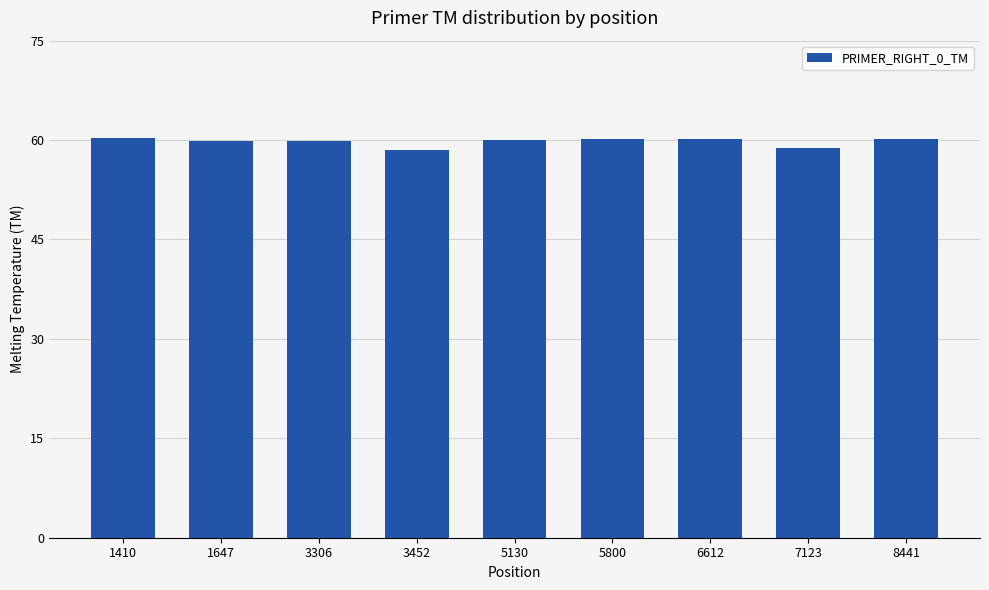

Approximately how many times larger is the value at 6612 compared to 3452?

1.0